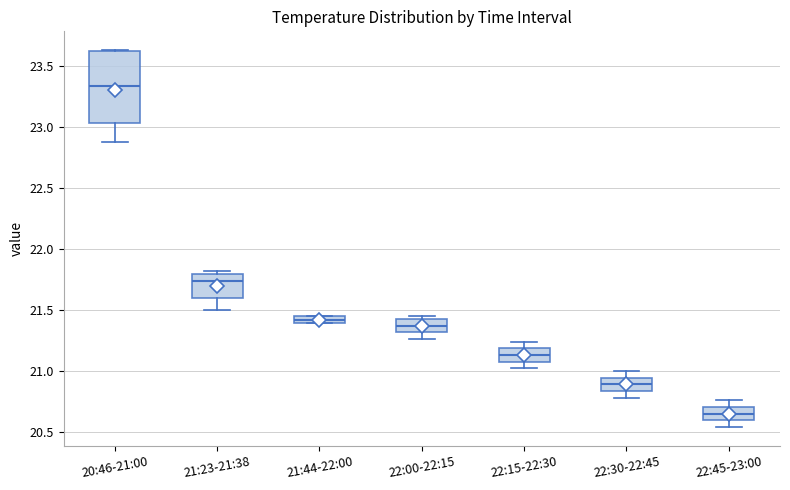

Comparing the boxes themselves (not the whiskers), which one is the tallest?

20:46-21:00